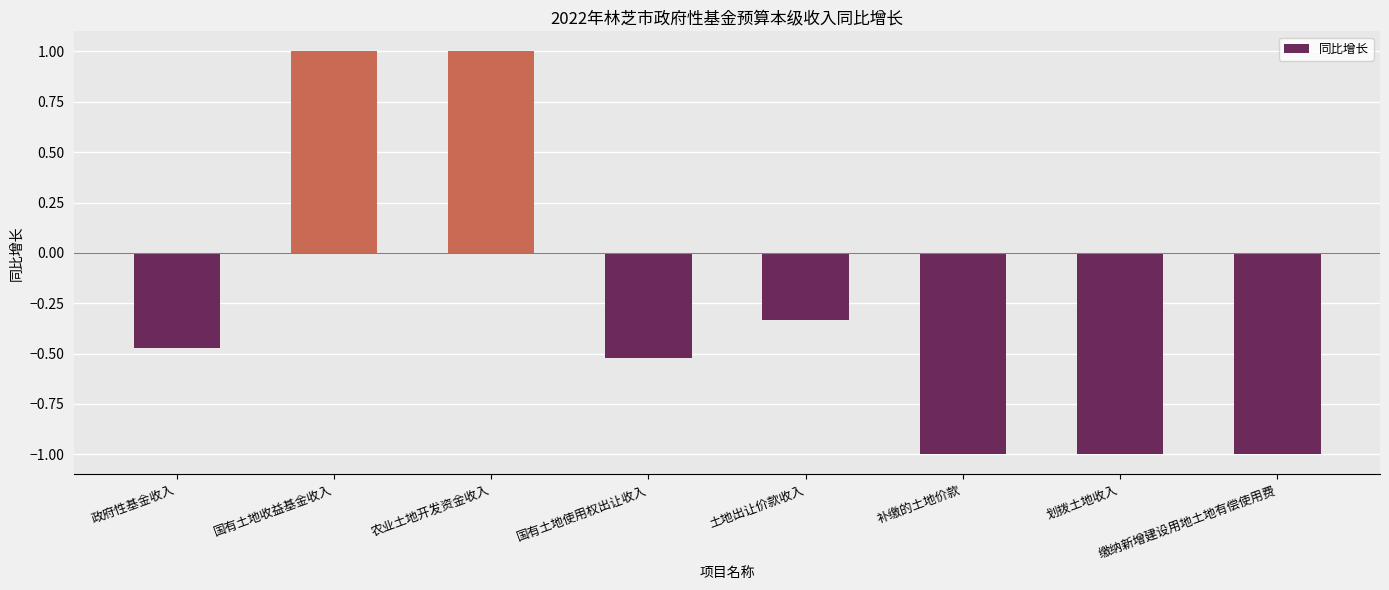

The chart shows a value of -1.0 at 划拨土地收入. True or false?

True